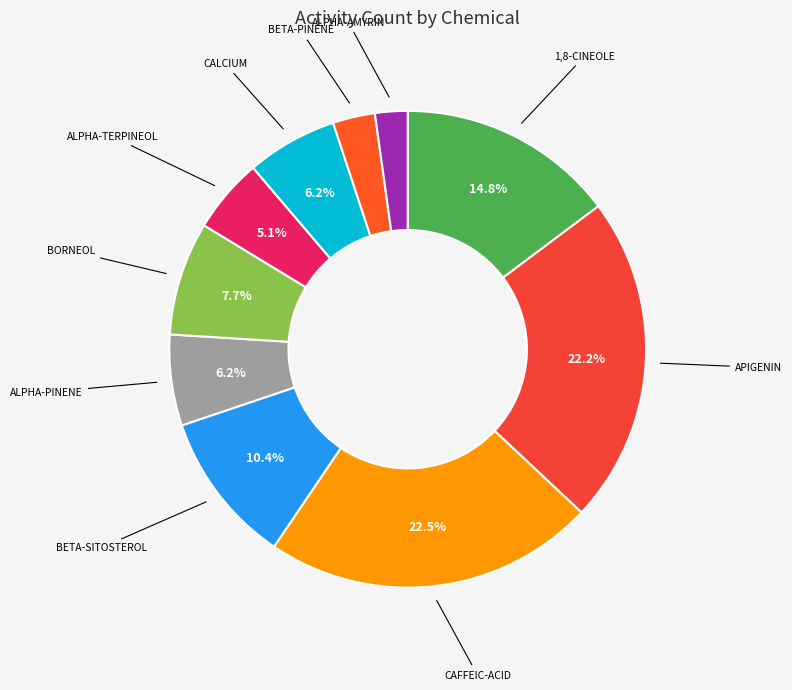

How many segments does this pie chart have?

10